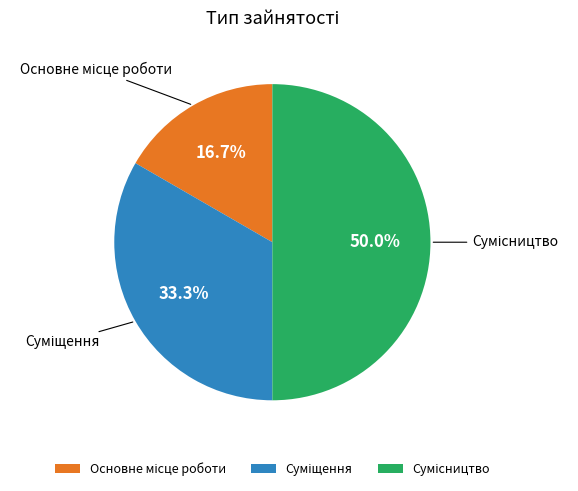

What is the largest slice in the pie chart?

Сумісництво